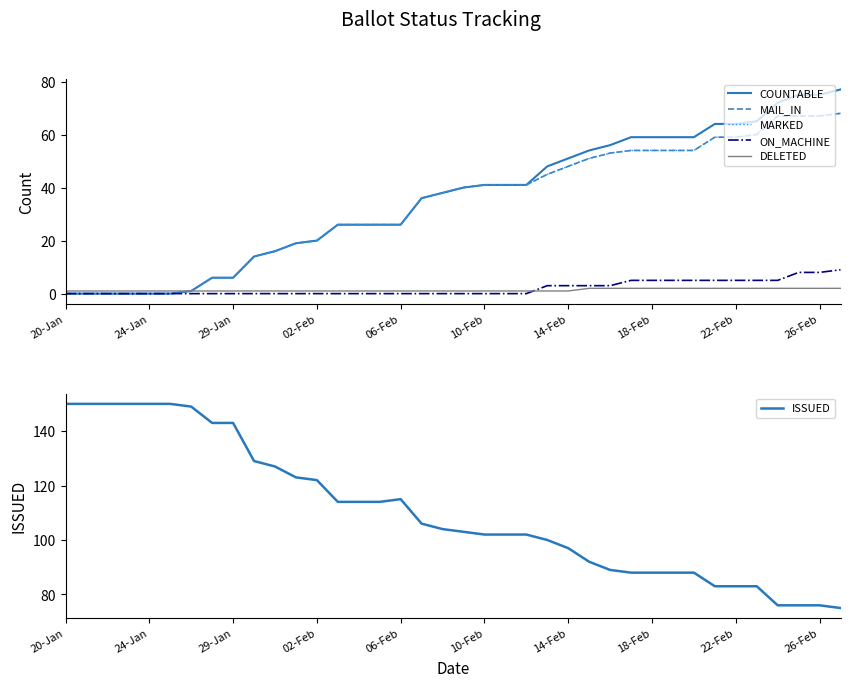

What is the greatest value displayed?

150